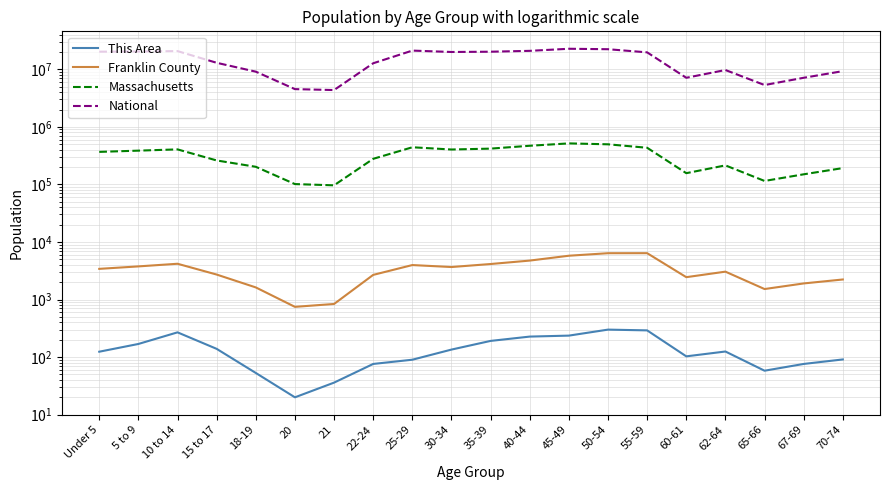

Where is the first local minimum for Franklin County?

20